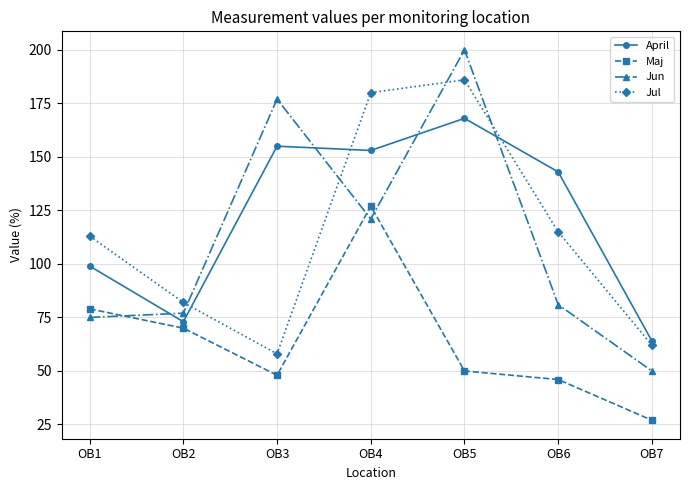

Which series has the largest range (max minus min)?

Jun